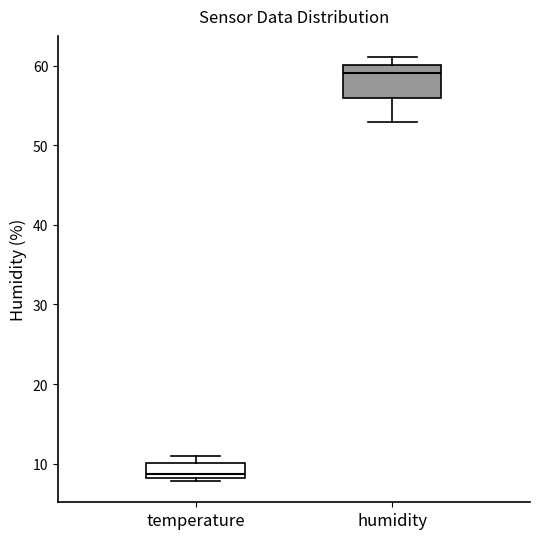

Reading left to right, transcribe this box plot: for each box, give where its median line is, the range the box spans, and where its two whiskers end, as read against the y-axis. The values are not printed on the chart, so give them approximately, as read against the axis.

temperature: median 9, box 8 to 10, whiskers 8 (just below the box's lower edge) to 11
humidity: median 59, box 56 to 60, whiskers 53 to 61